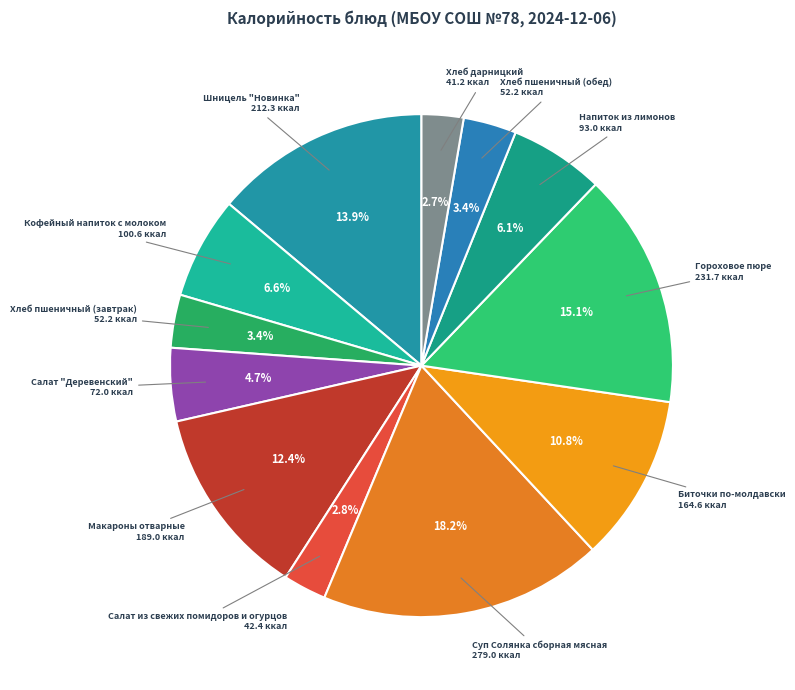

Which category has the biggest portion of the pie?

Суп Солянка сборная мясная